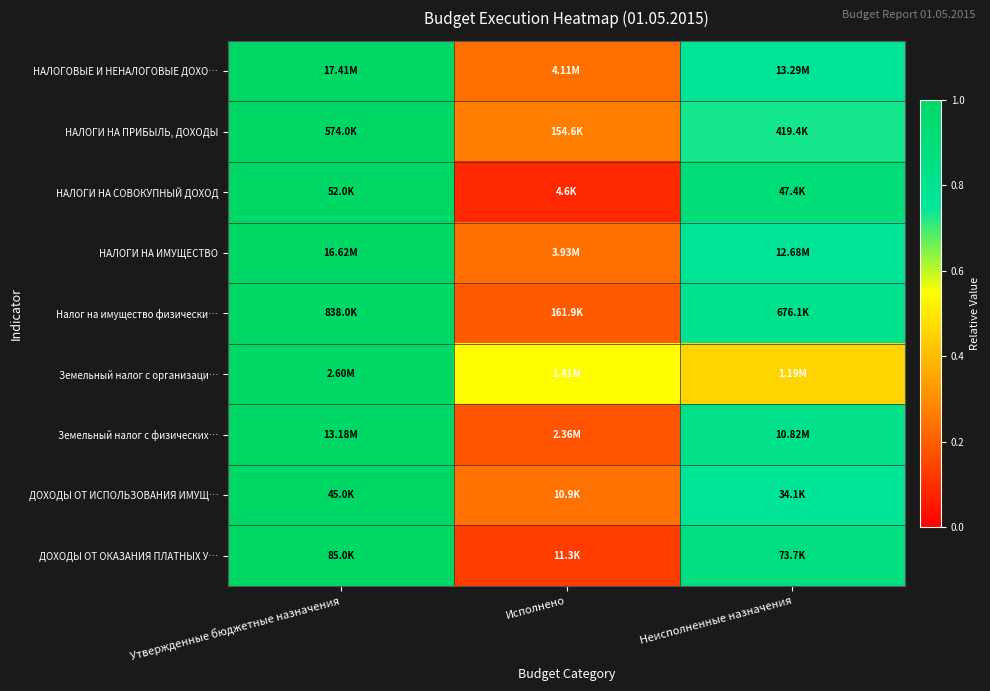

Which has a higher value, Утвержденные бюджетные назначения or Исполнено?

Утвержденные бюджетные назначения